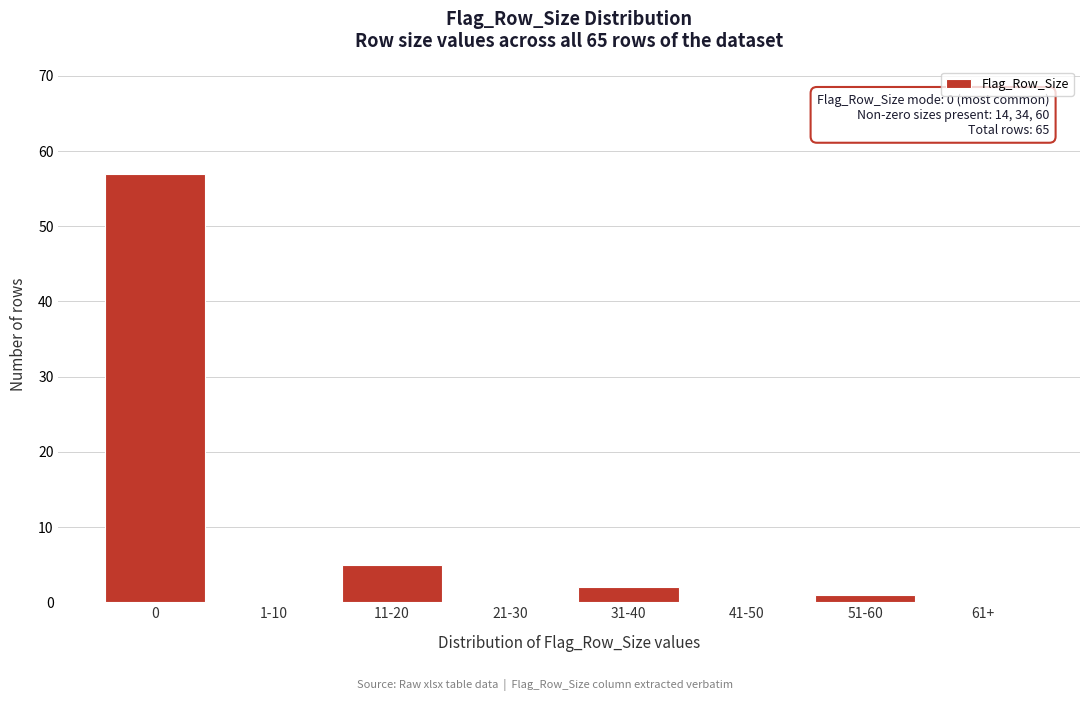

Reading left to right, list all the values displayed in this chart.

0=57	1-10=0	11-20=5	21-30=0	31-40=2	41-50=0	51-60=1	61+=0